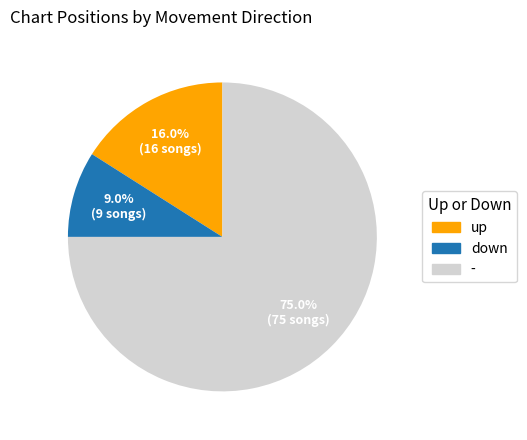

Which category has the smallest portion of the pie?

down